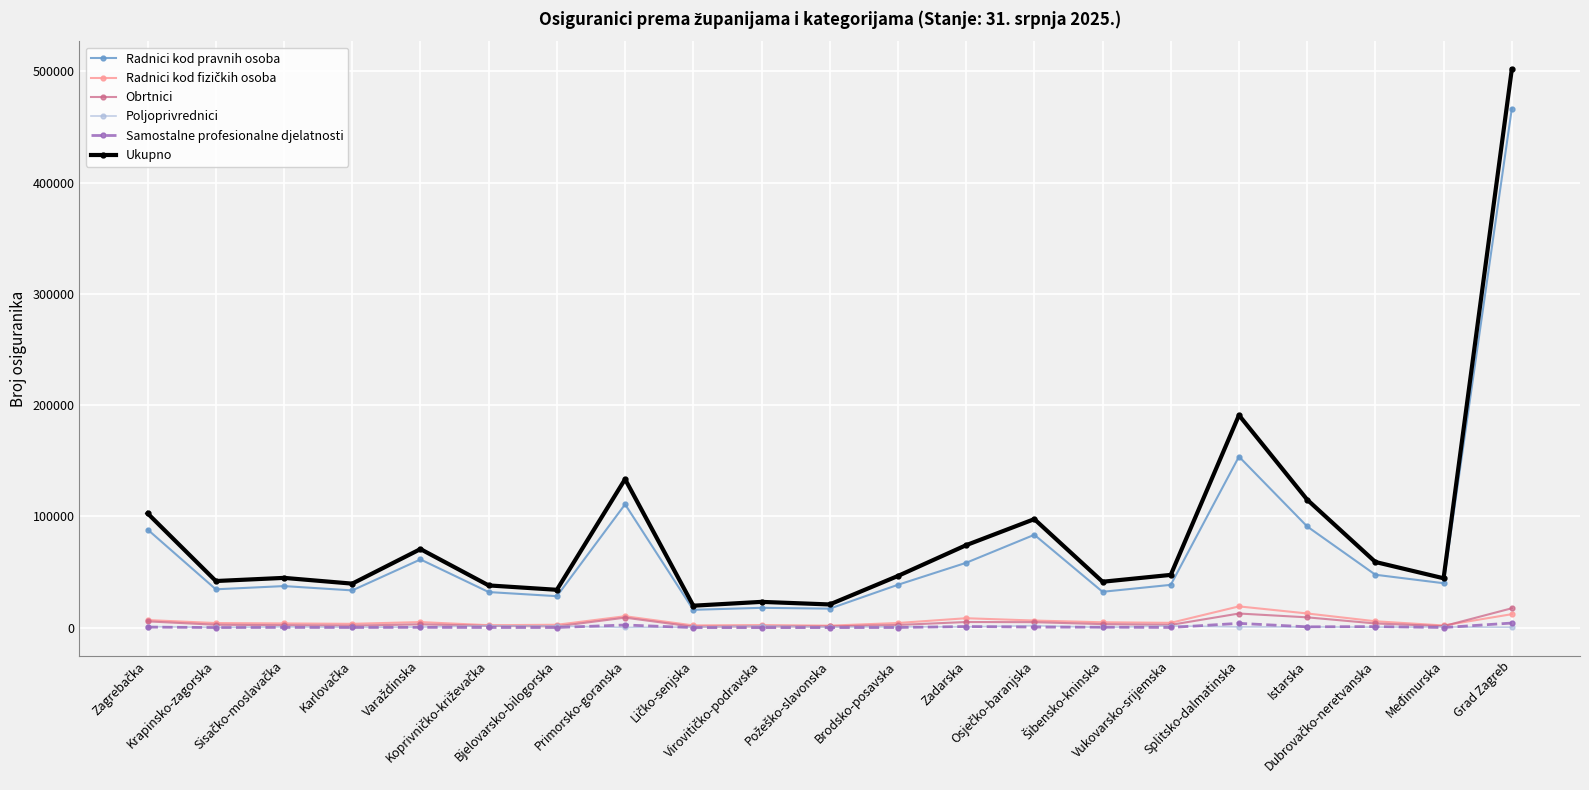

True or false: Obrtnici and Radnici kod pravnih osoba cross at least once.

False